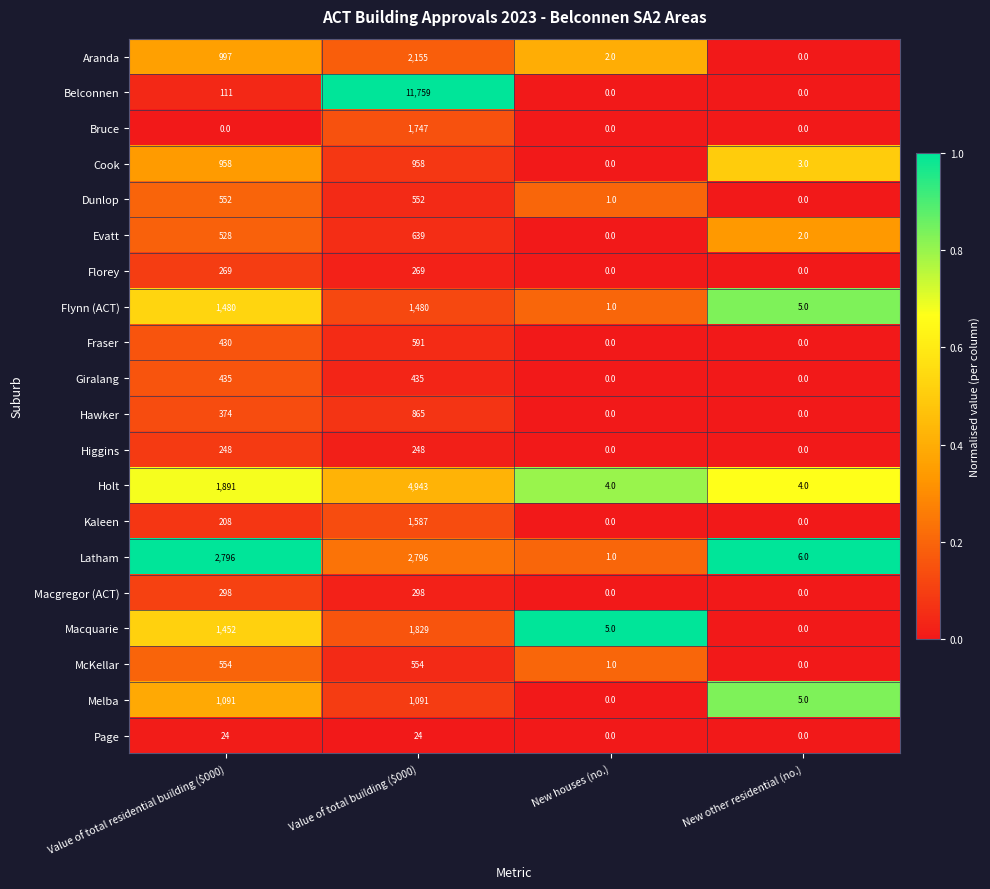

The Bruce series shows 0 at New other residential (no.). True or false?

True